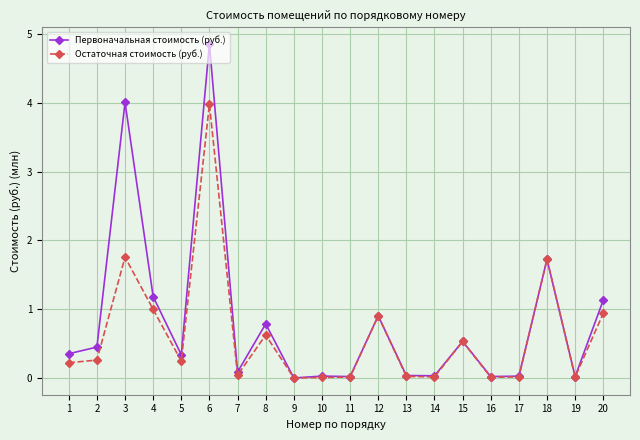

At which category is the sum across all series the highest?

6